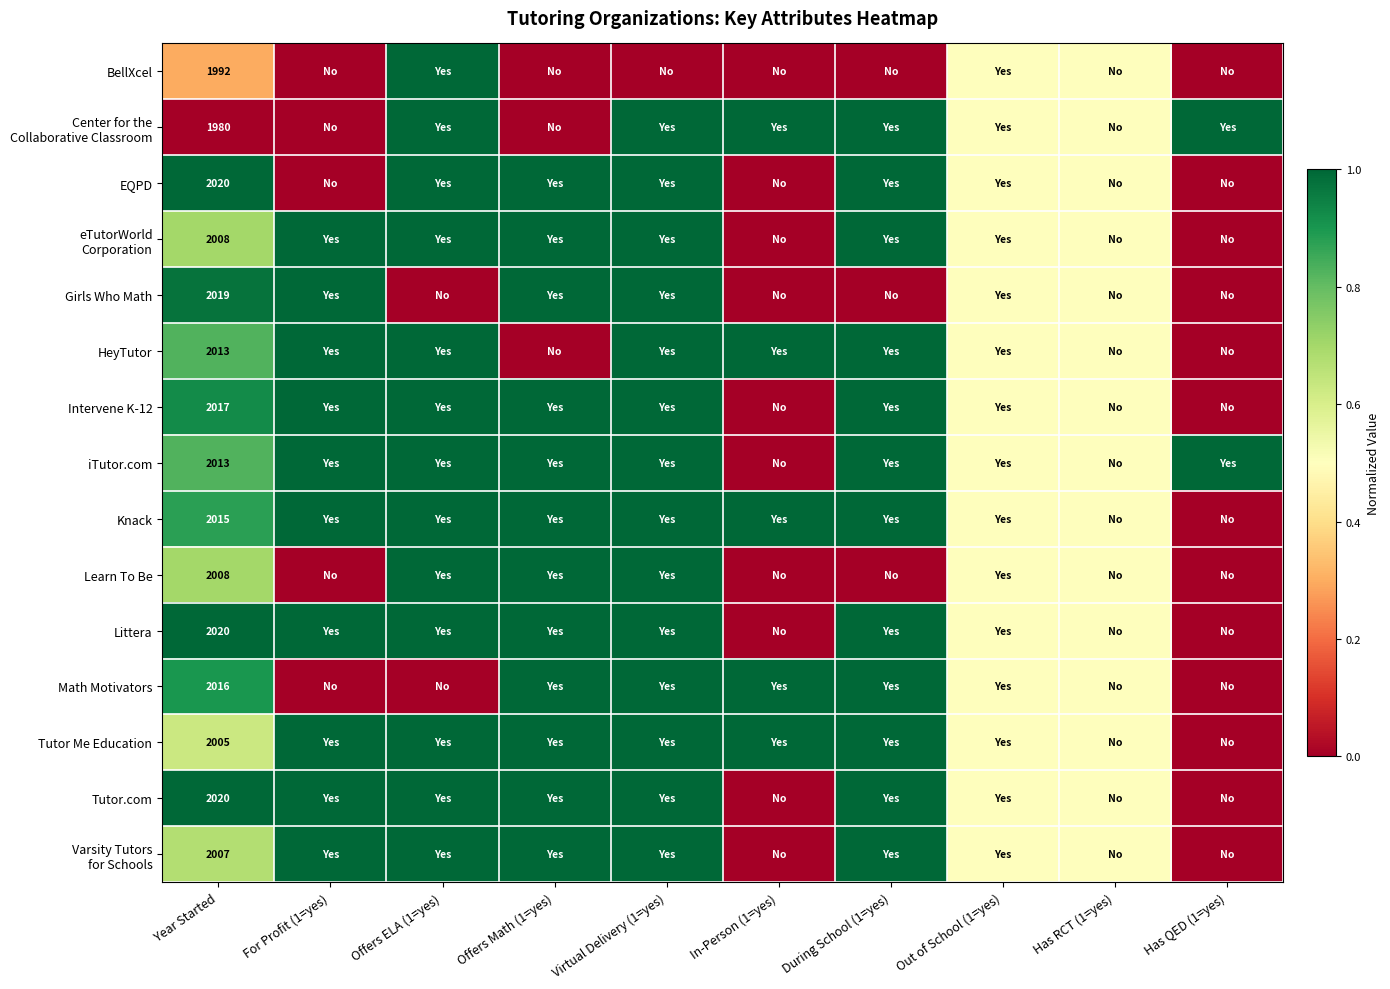

The value of Tutor.com at Year Started is 3497.4. True or false?

False